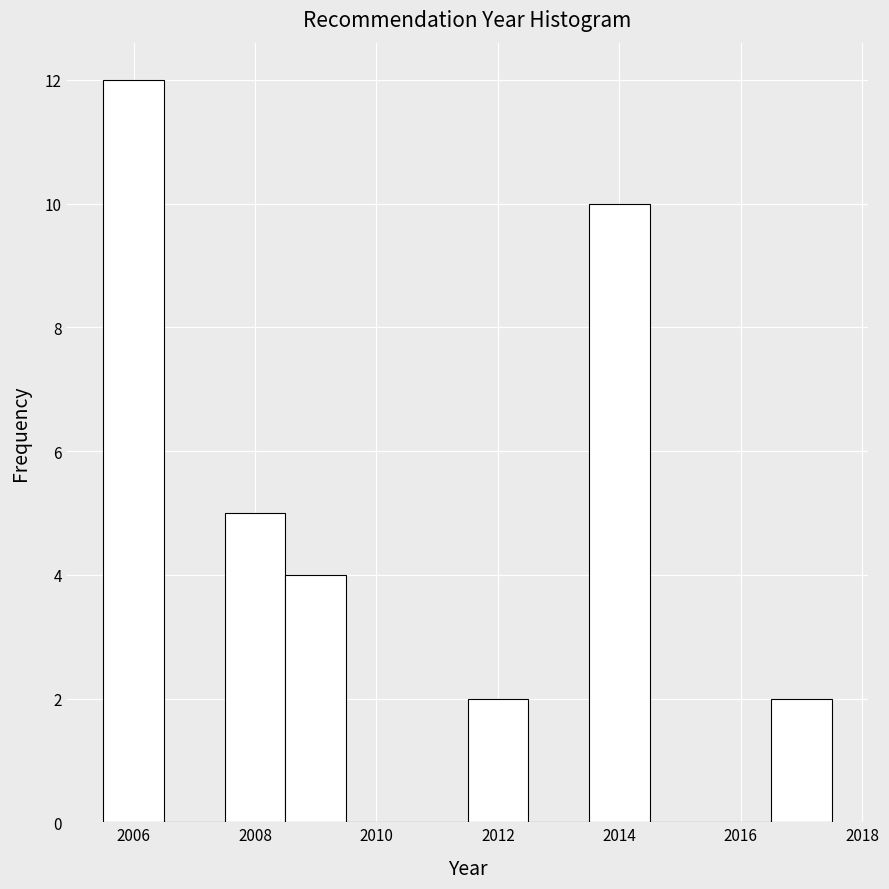

Over which range of the x-axis is the bar tallest?

2005.5 to 2006.5